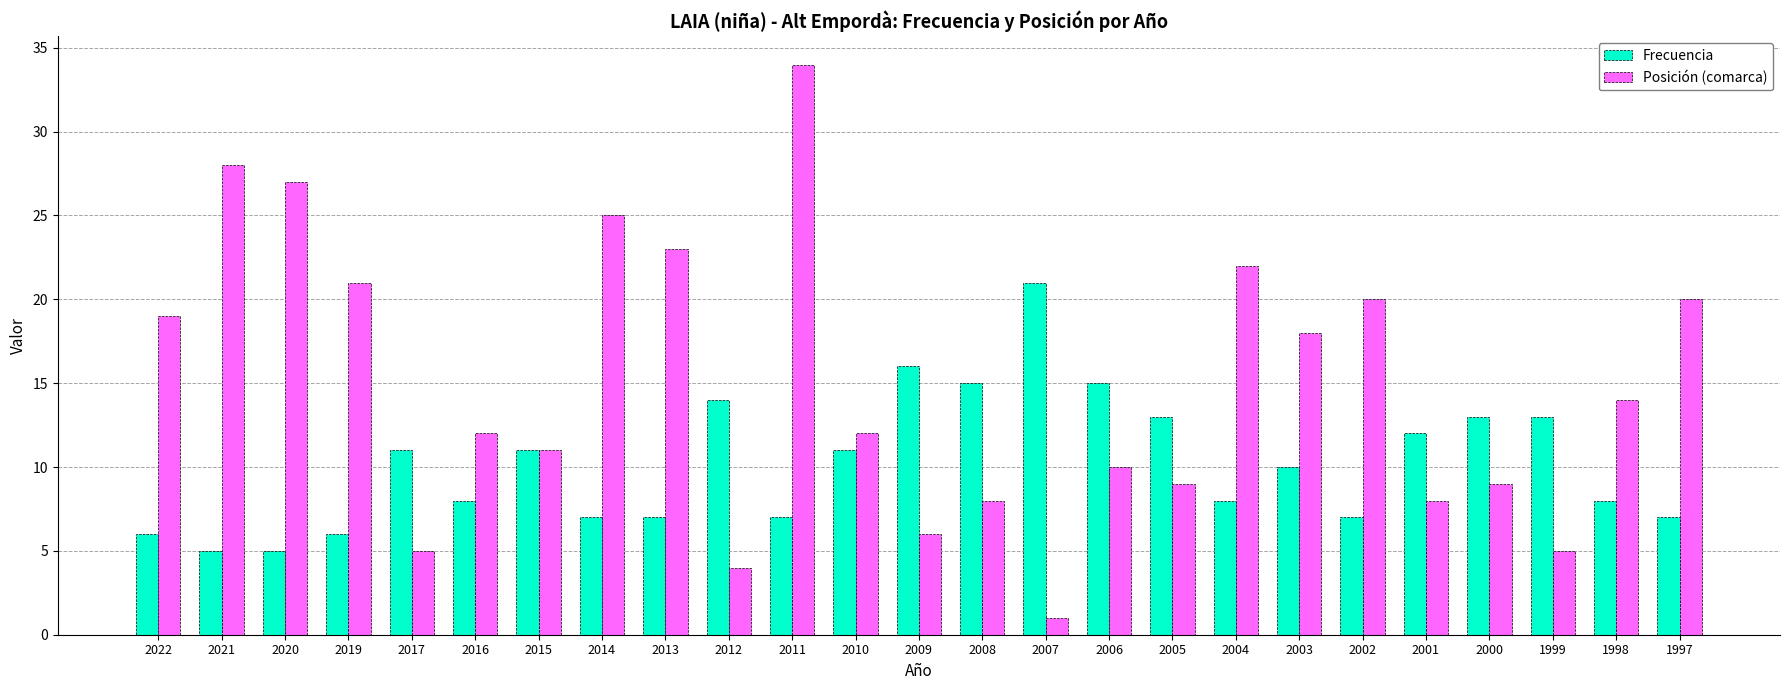

Reading right to left, what are all the values shown in this chart?

Frecuencia: 1997=7	1998=8	1999=13	2000=13	2001=12	2002=7	2003=10	2004=8	2005=13	2006=15	2007=21	2008=15	2009=16	2010=11	2011=7	2012=14	2013=7	2014=7	2015=11	2016=8	2017=11	2019=6	2020=5	2021=5	2022=6
Posición (comarca): 1997=20	1998=14	1999=5	2000=9	2001=8	2002=20	2003=18	2004=22	2005=9	2006=10	2007=1	2008=8	2009=6	2010=12	2011=34	2012=4	2013=23	2014=25	2015=11	2016=12	2017=5	2019=21	2020=27	2021=28	2022=19